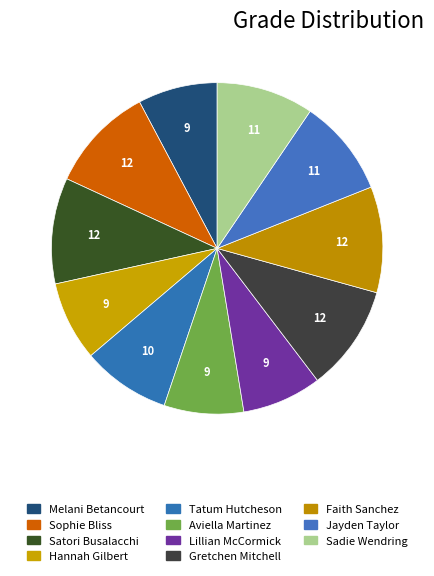

To the nearest percent, what is the difference between the Lillian McCormick and Sophie Bliss slice percentages?

3%